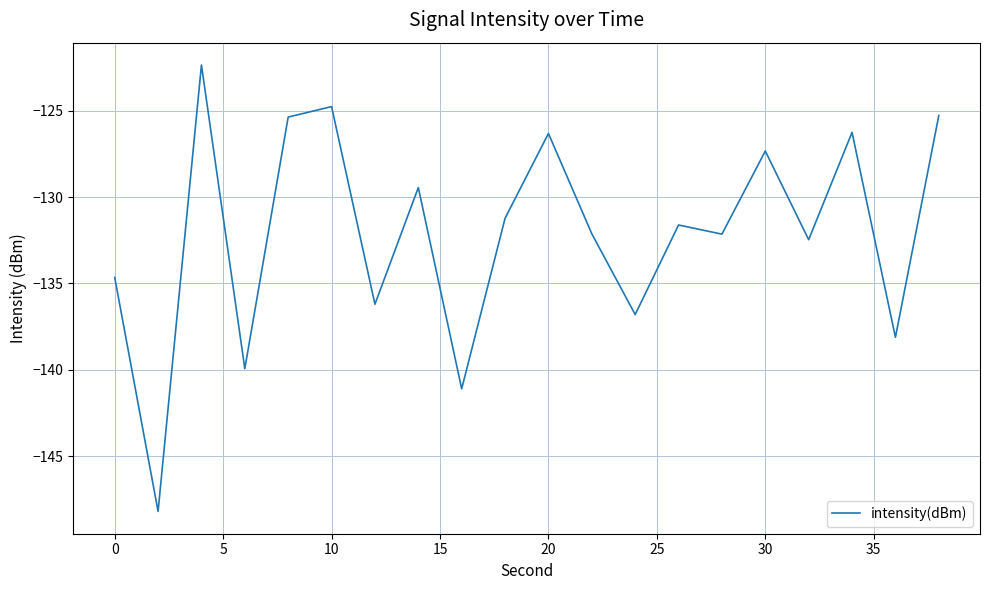

What is the greatest value displayed?

-122.4